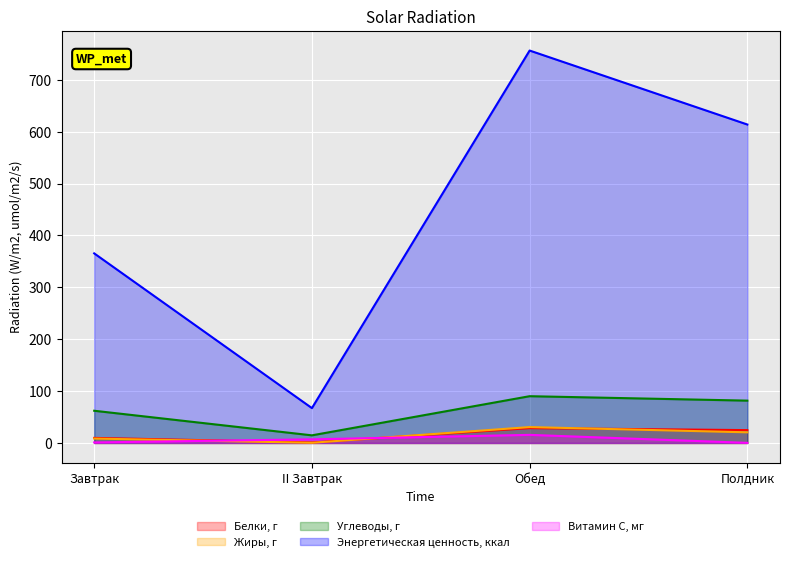

What position from the left is Завтрак?

1